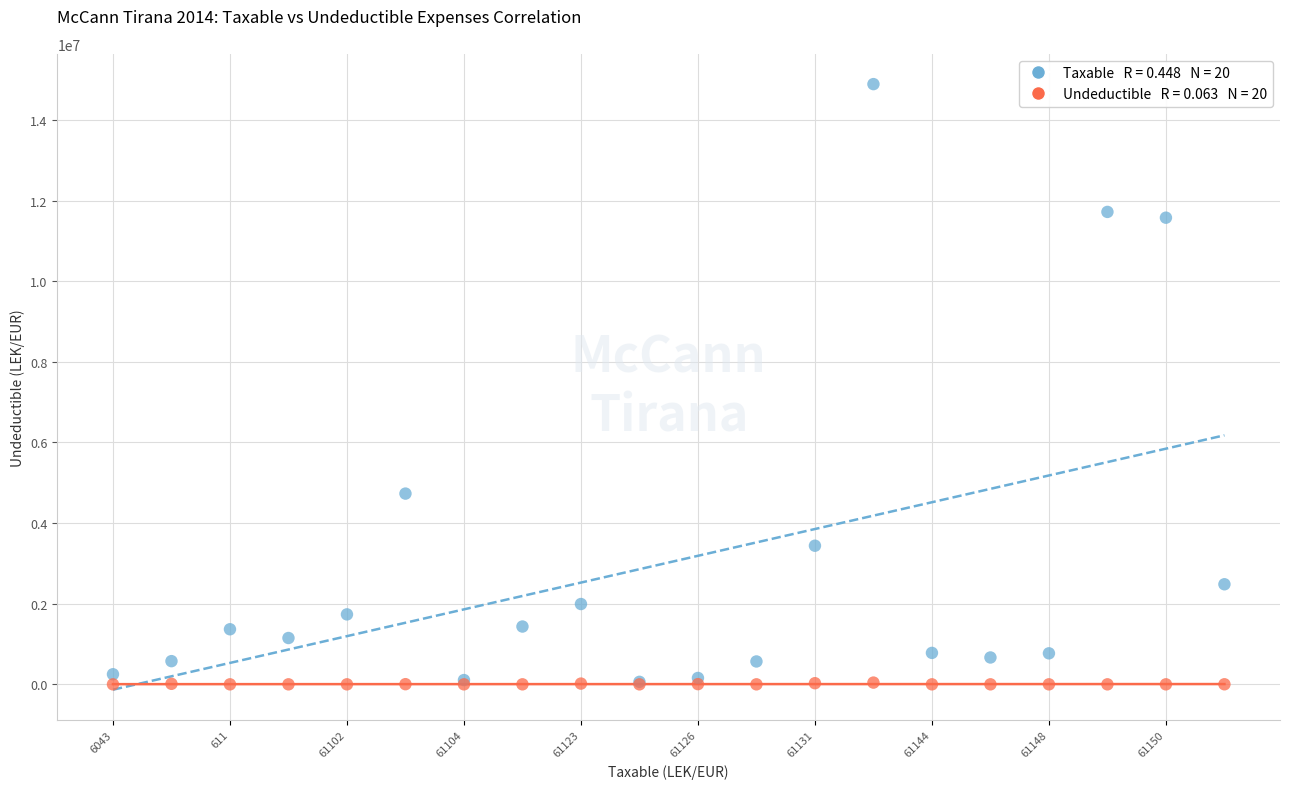

Across all series, what Y value is closest to 7443929?

4731146.9